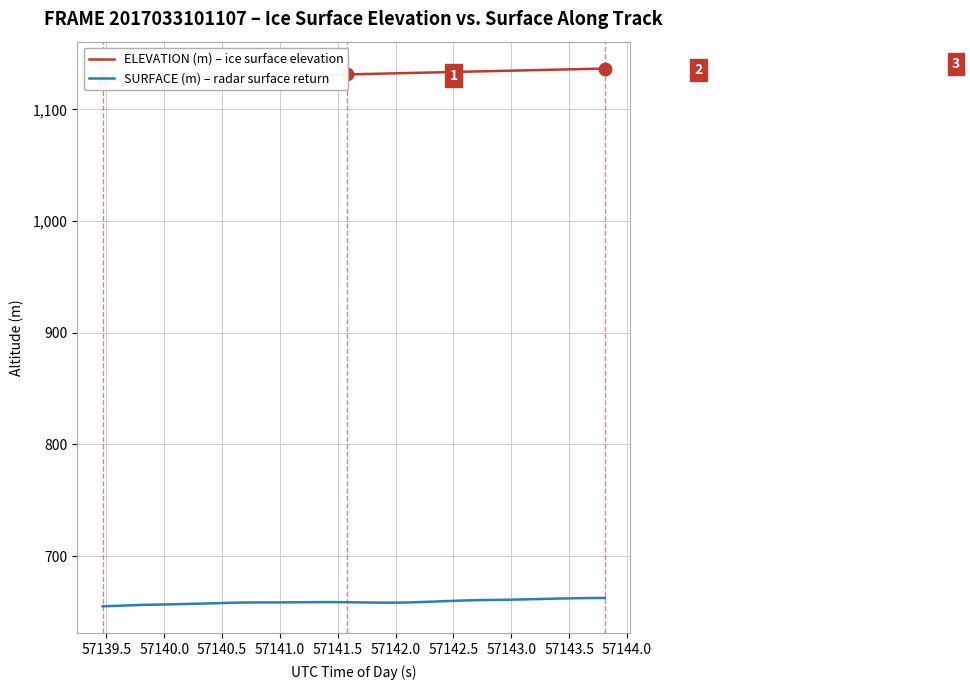

How many values in the ELEVATION (m) – ice surface elevation series exceed 1131?

22